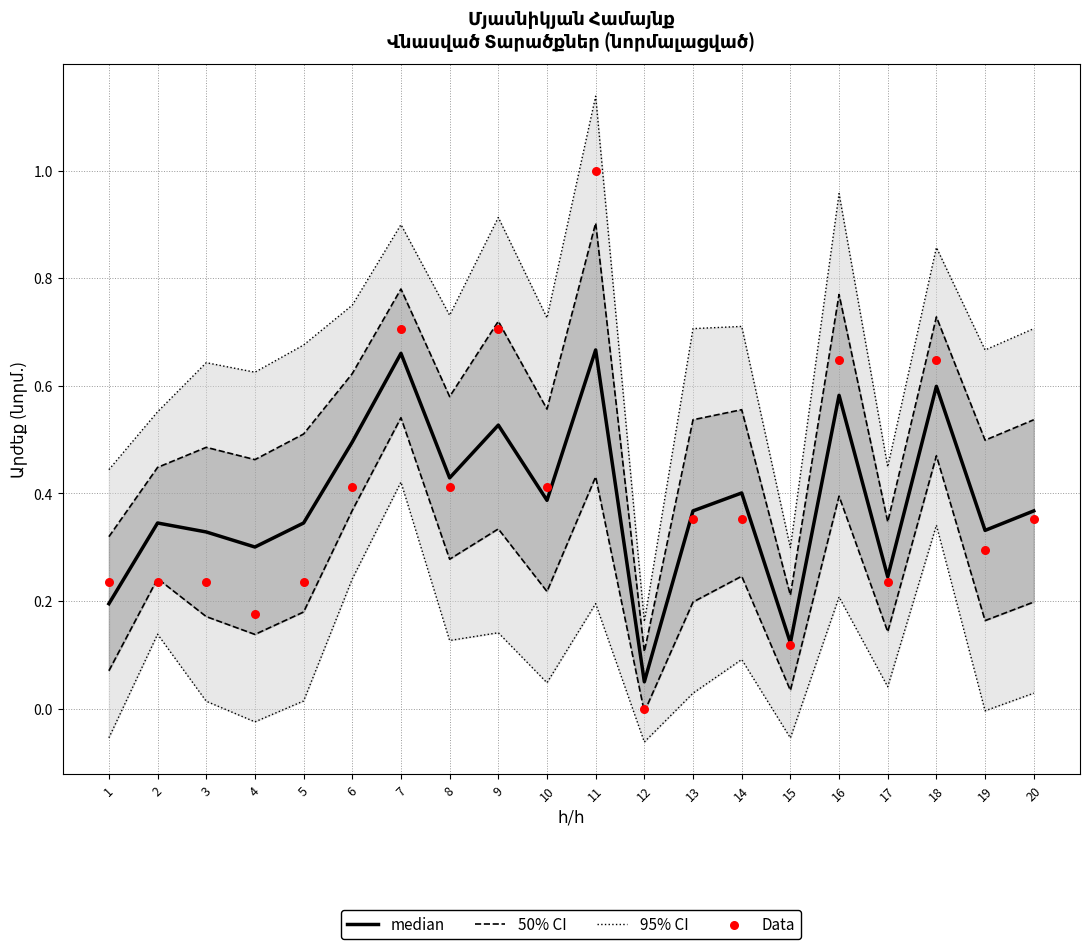

Is the value of 95% CI at 16 greater than the value of median at 2?

Yes